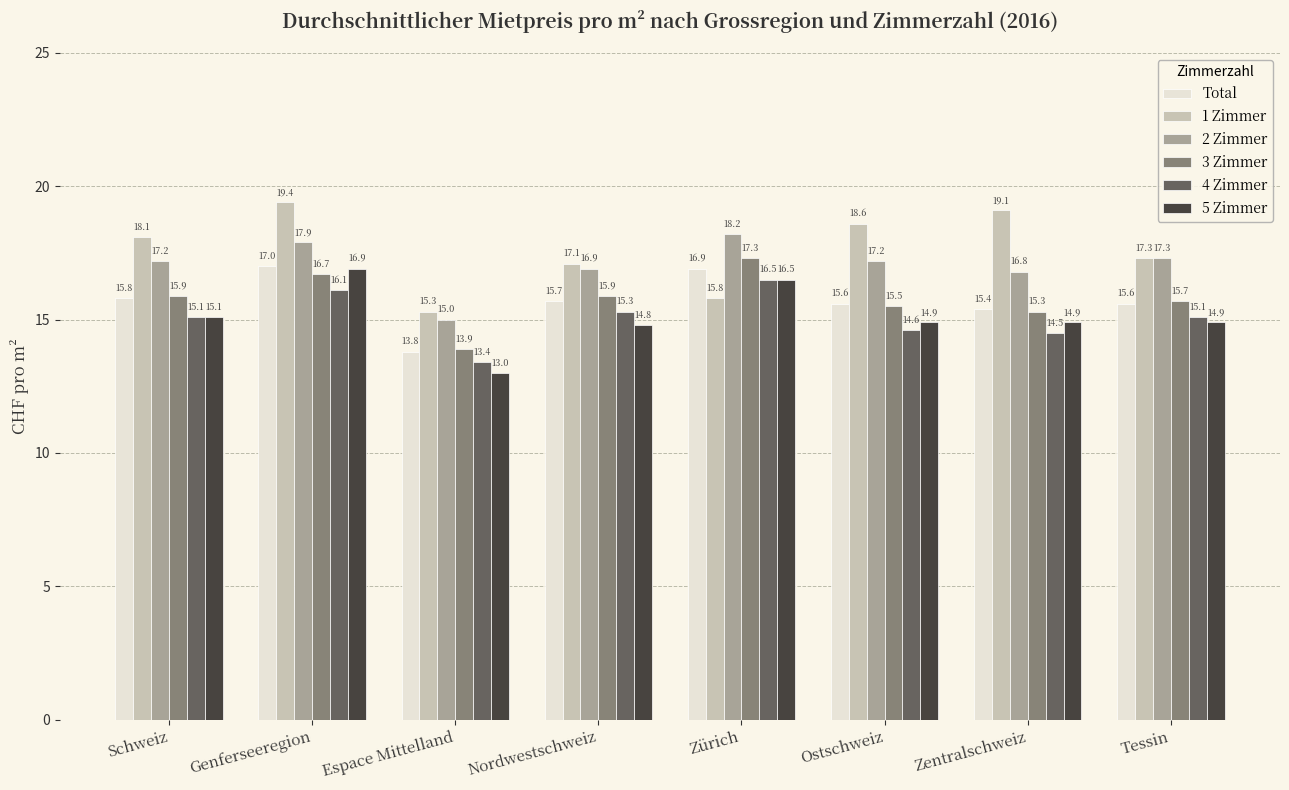

At how many categories does at least one series exceed 14?

8